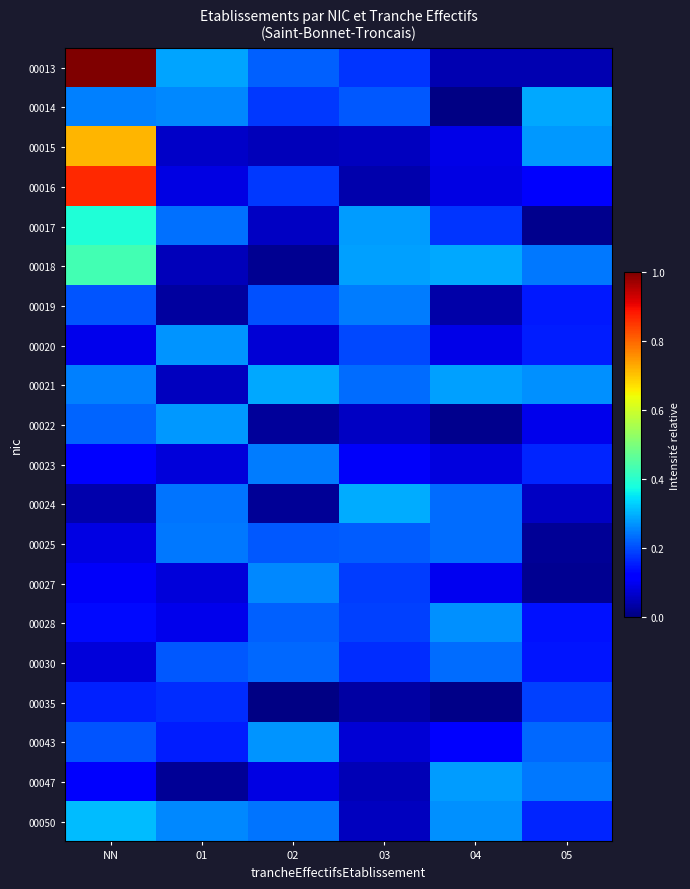

Which series has the largest total across all categories?

00013